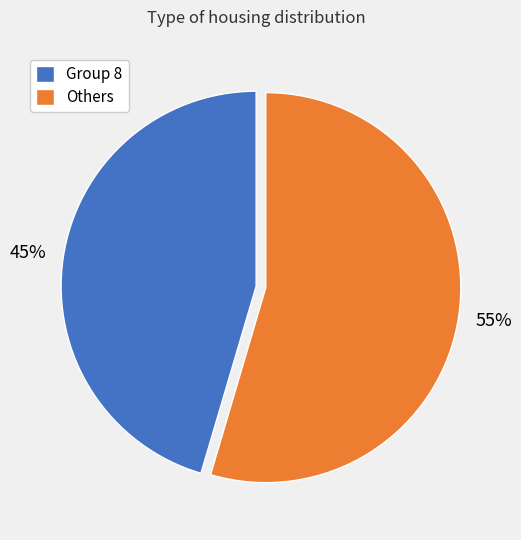

To the nearest percent, what is the average slice percentage?

50%